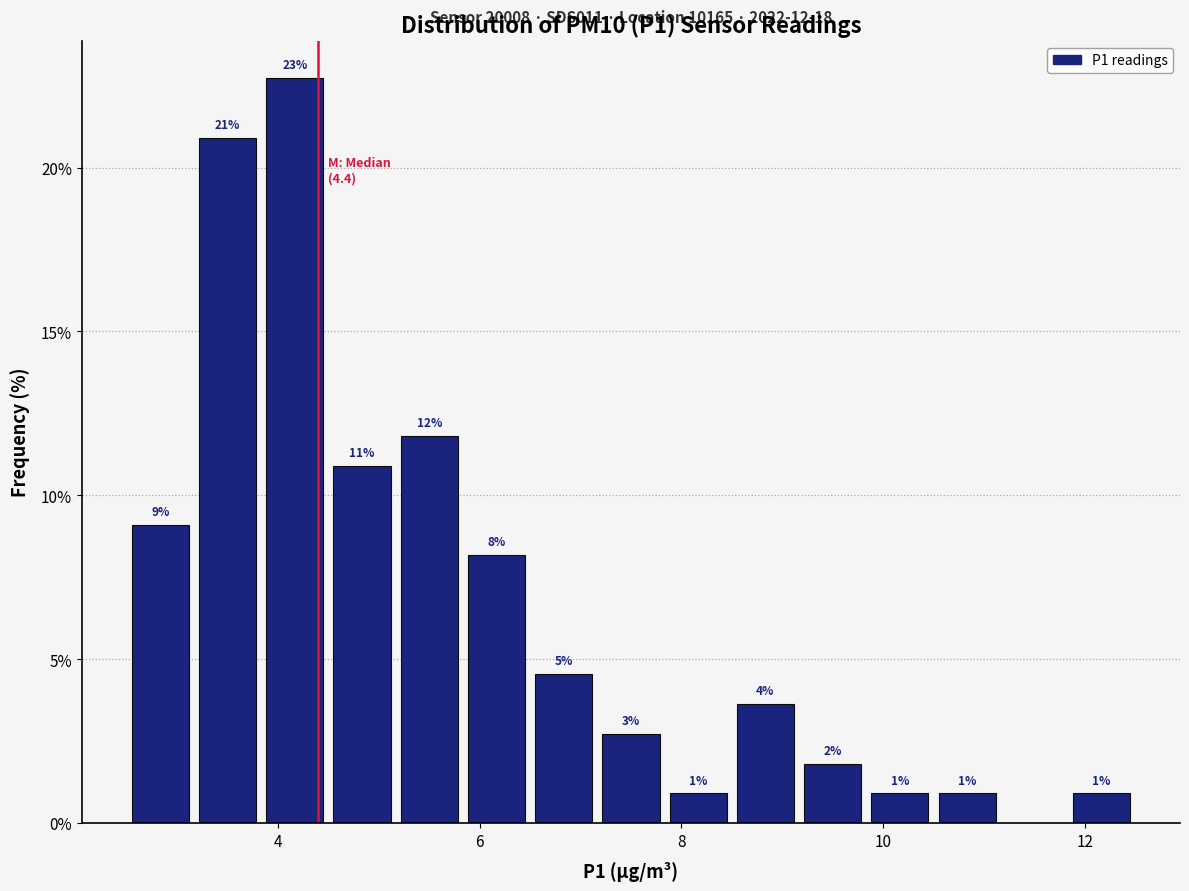

Read against the x-axis, roughly where is the centre of the tallest bar?

4.2